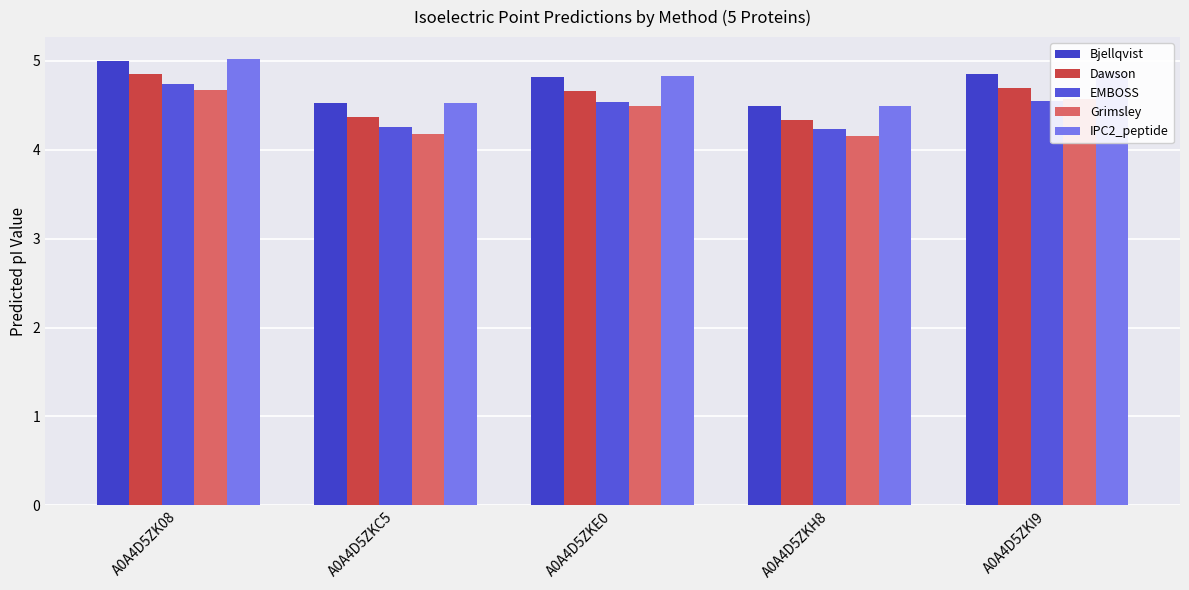

What position from the left is A0A4D5ZKE0?

3